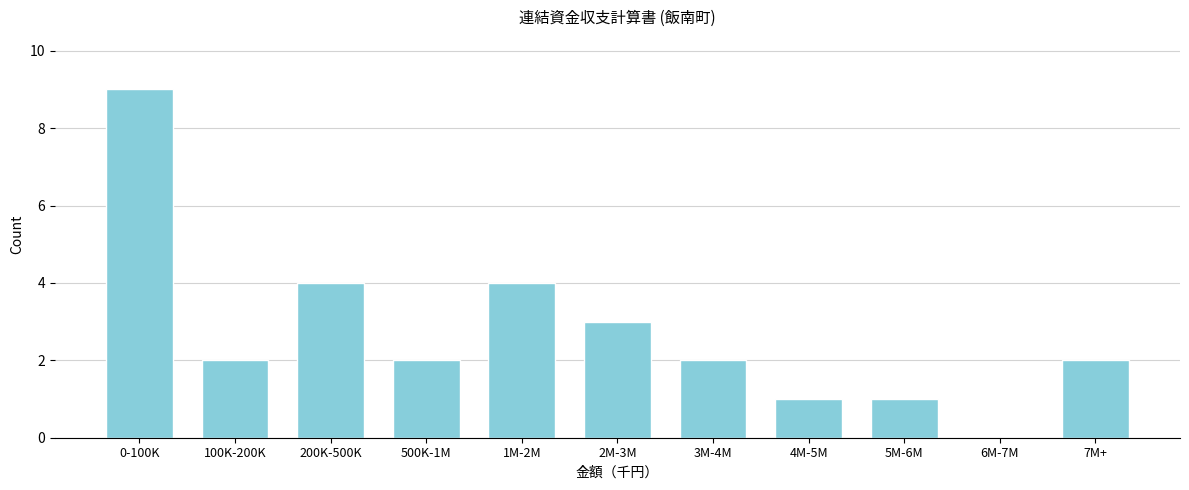

Reading left to right, transcribe all the data shown in this chart.

0-100K=9	100K-200K=2	200K-500K=4	500K-1M=2	1M-2M=4	2M-3M=3	3M-4M=2	4M-5M=1	5M-6M=1	6M-7M=0	7M+=2